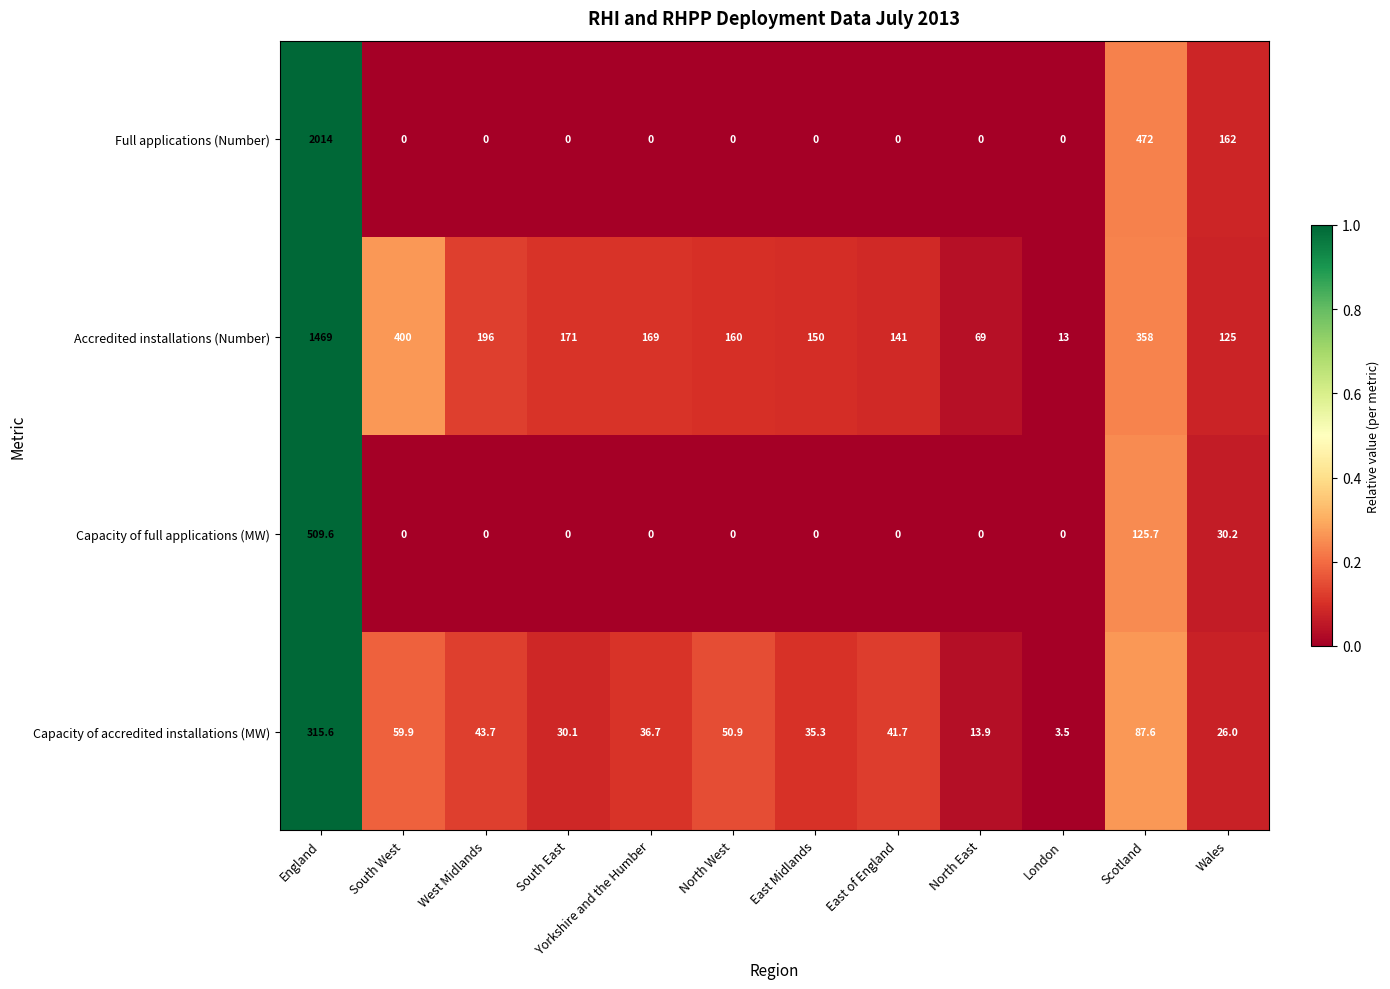

Is it true that Full applications (Number) equals 472.0 at Scotland?

True